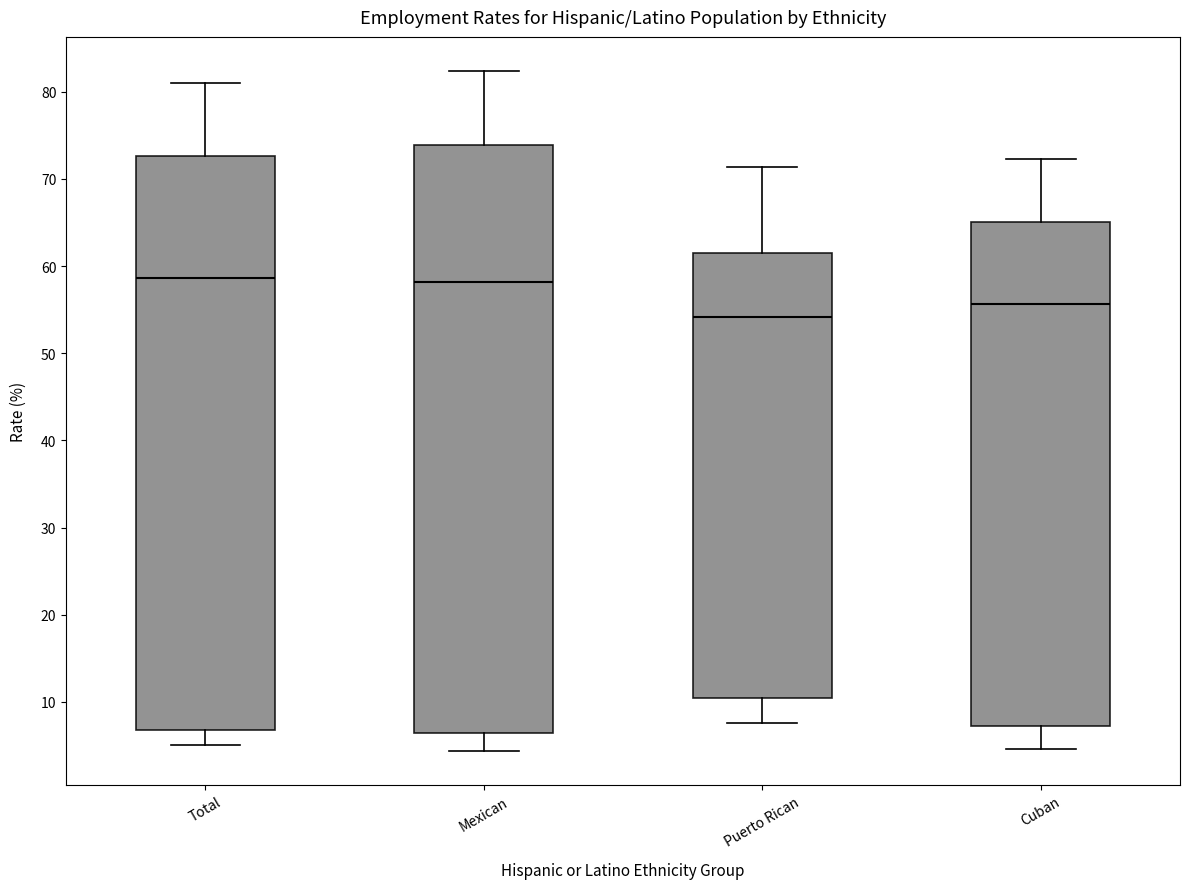

Where does the upper whisker of the box for Total end on the y-axis? The values are not printed on the chart, so give them approximately, as read against the axis.

81